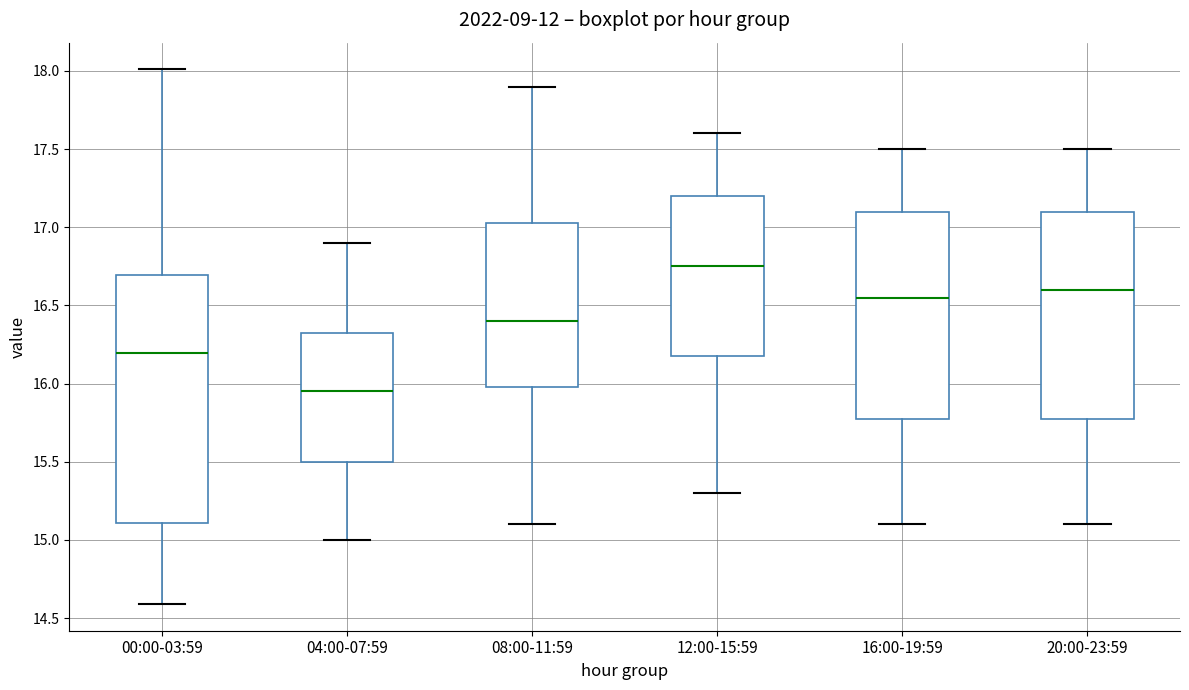

Which box is the tallest, from its lower edge to its upper edge?

00:00-03:59